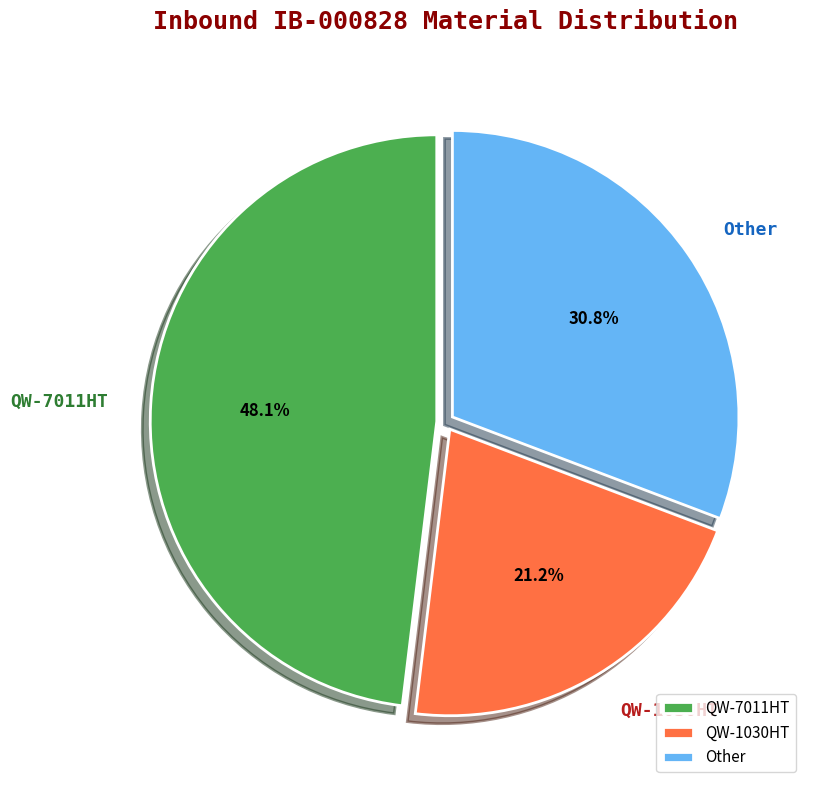

Approximately how many times larger is the value at Other compared to QW-7011HT?

0.6